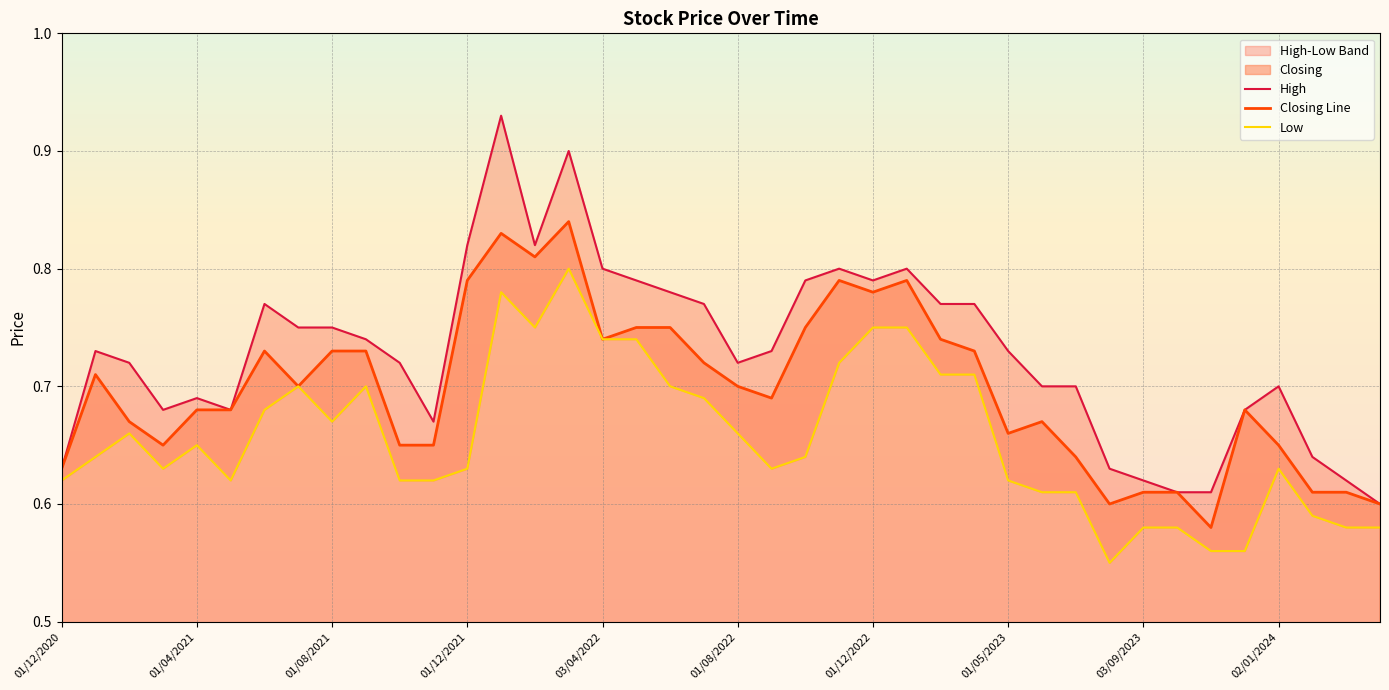

The Low series shows 1.0 at 30. True or false?

False